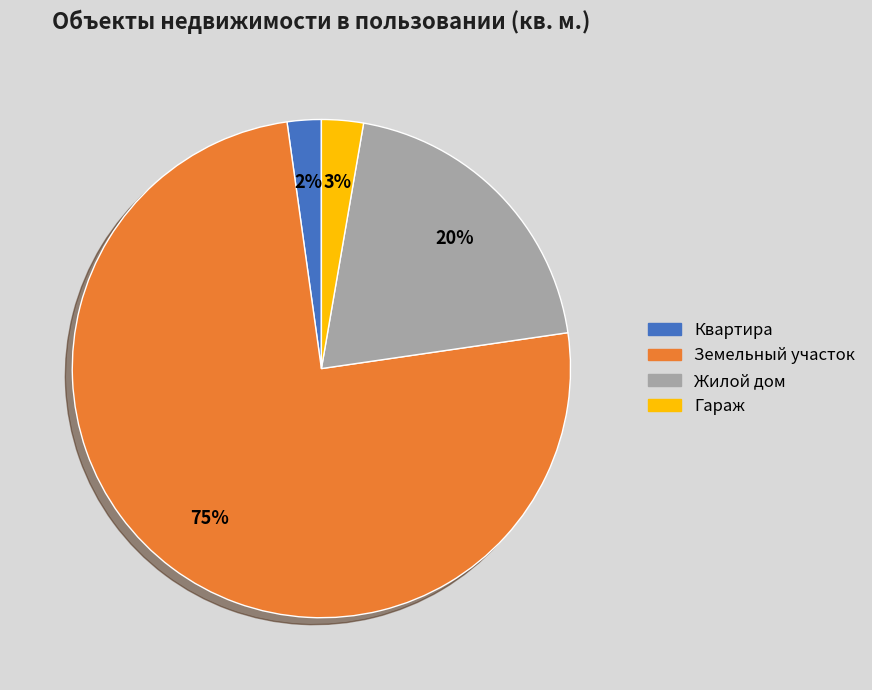

To the nearest percent, what is the difference between the Жилой дом and Гараж slice percentages?

17%